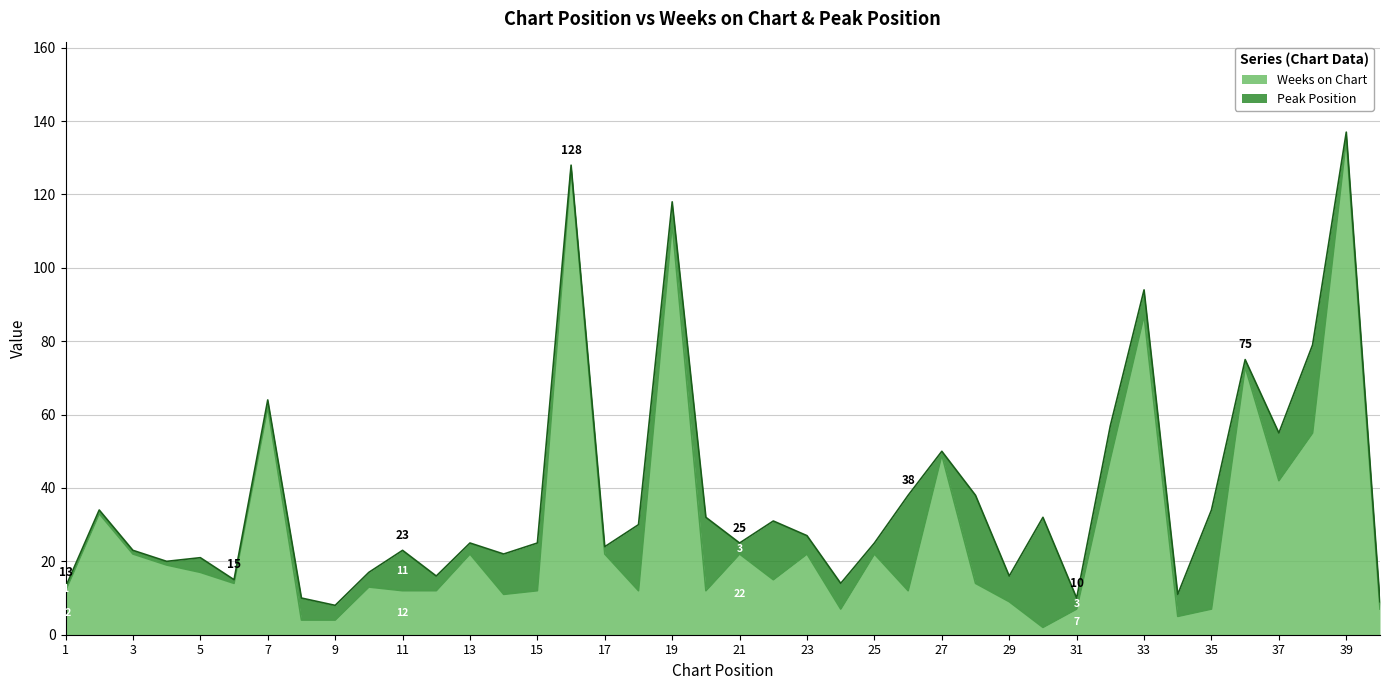

How many interior local peaks (higher than both neighbors) does the data have?

13